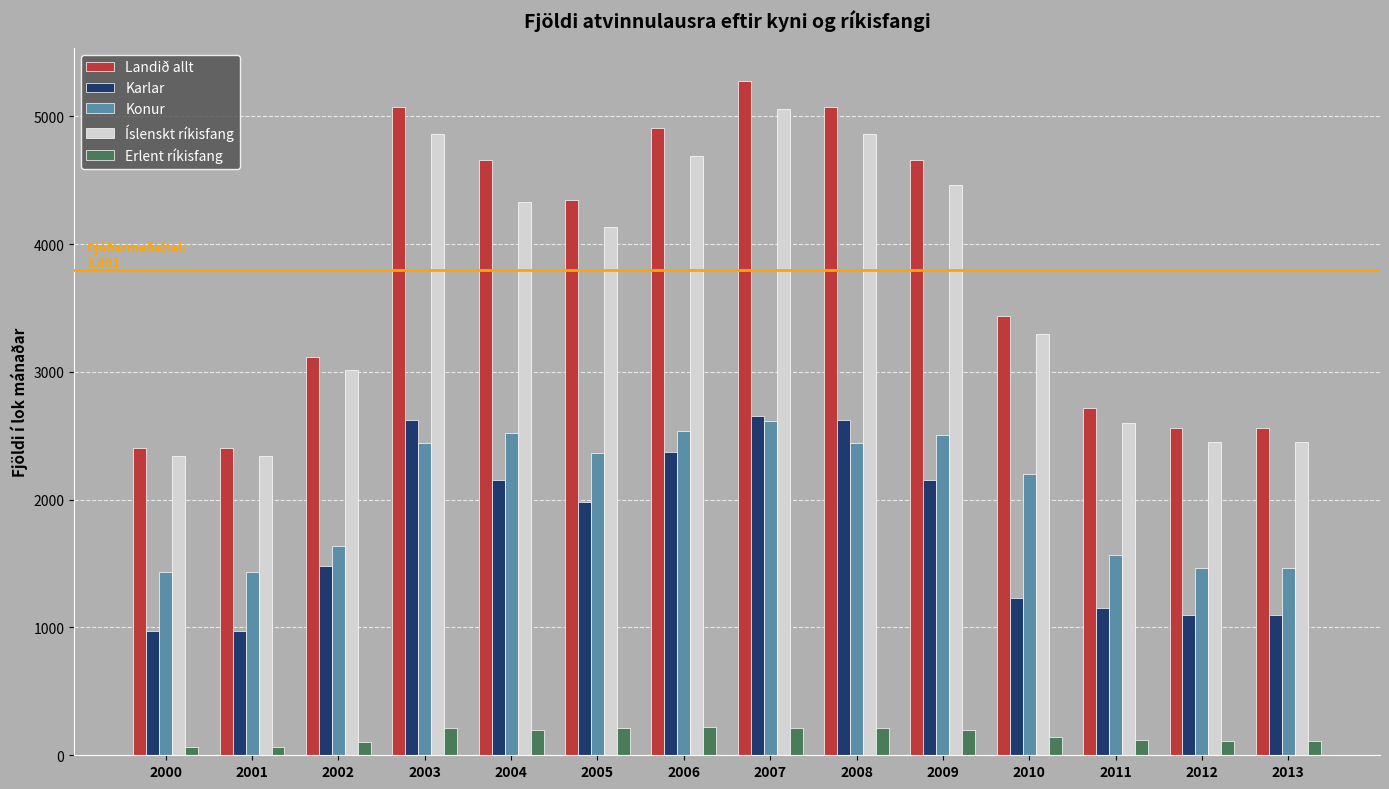

At which label does Íslenskt ríkisfang reach its peak?

2007